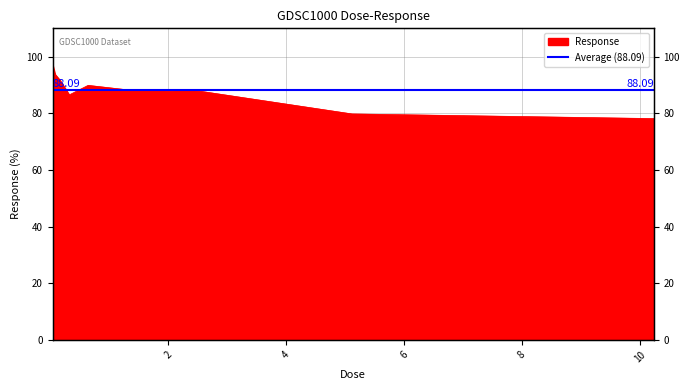

Which label corresponds to the largest value in the chart?

0.04